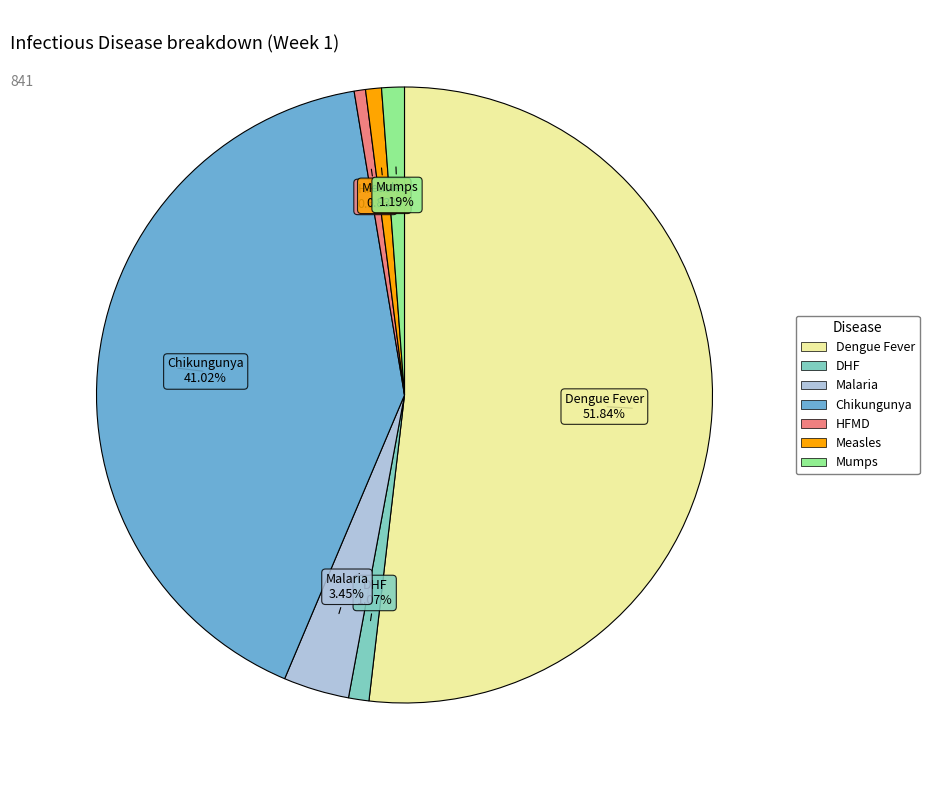

Is there any slice that represents more than half of the pie?

Yes